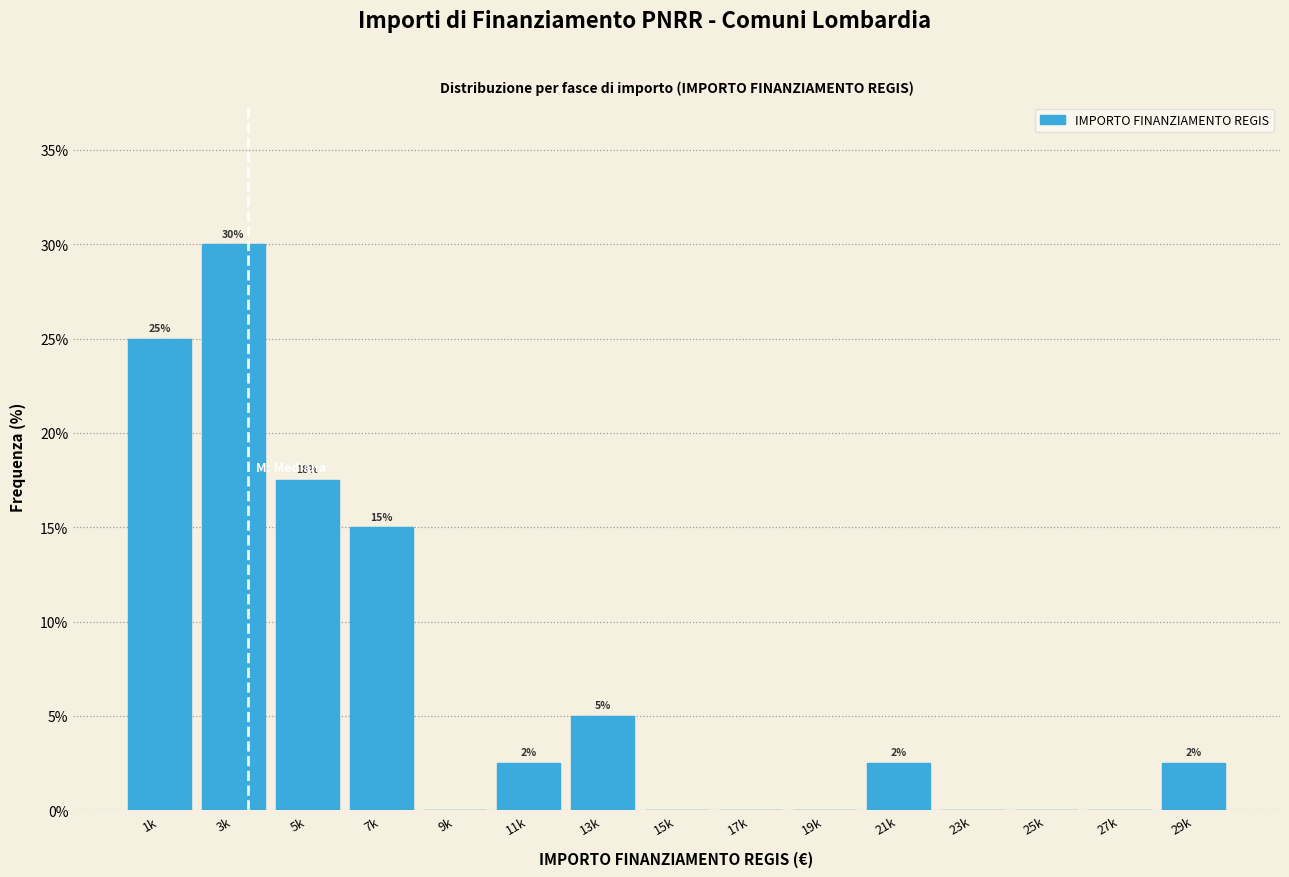

The value at 1k is 8.8. True or false?

False